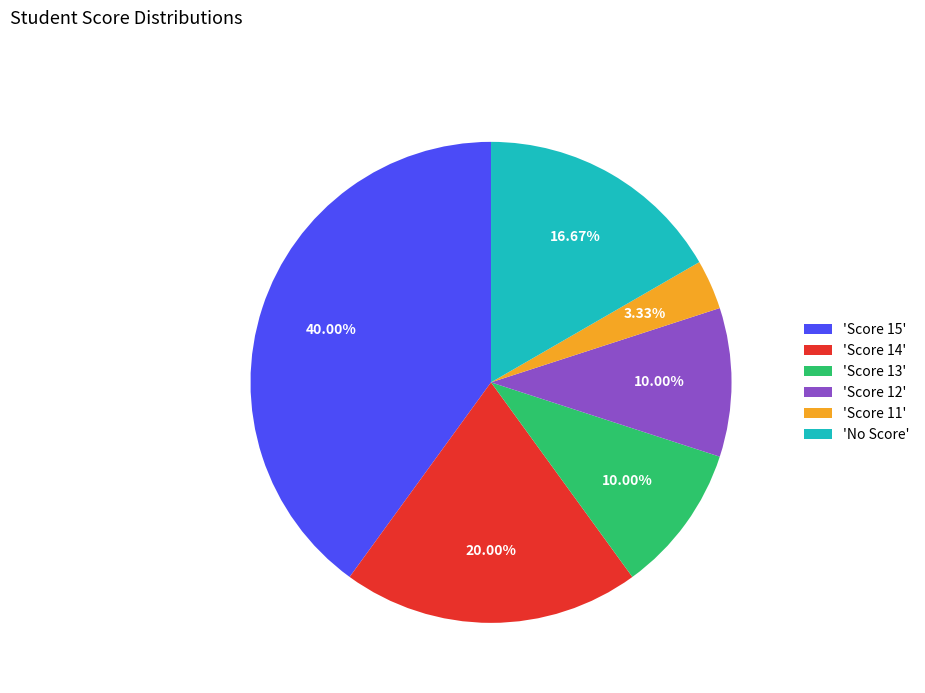

What is the largest slice in the pie chart?

'Score 15'